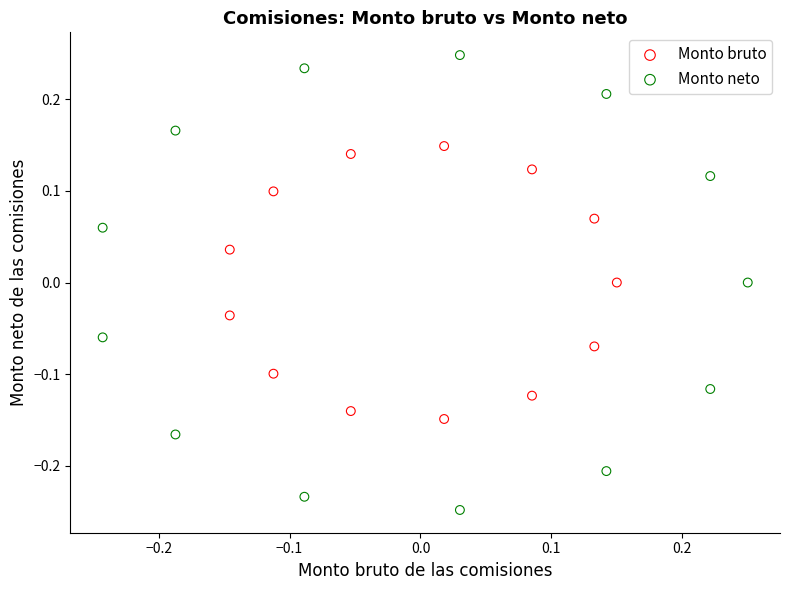

Which series reaches the minimum Y coordinate?

Monto neto